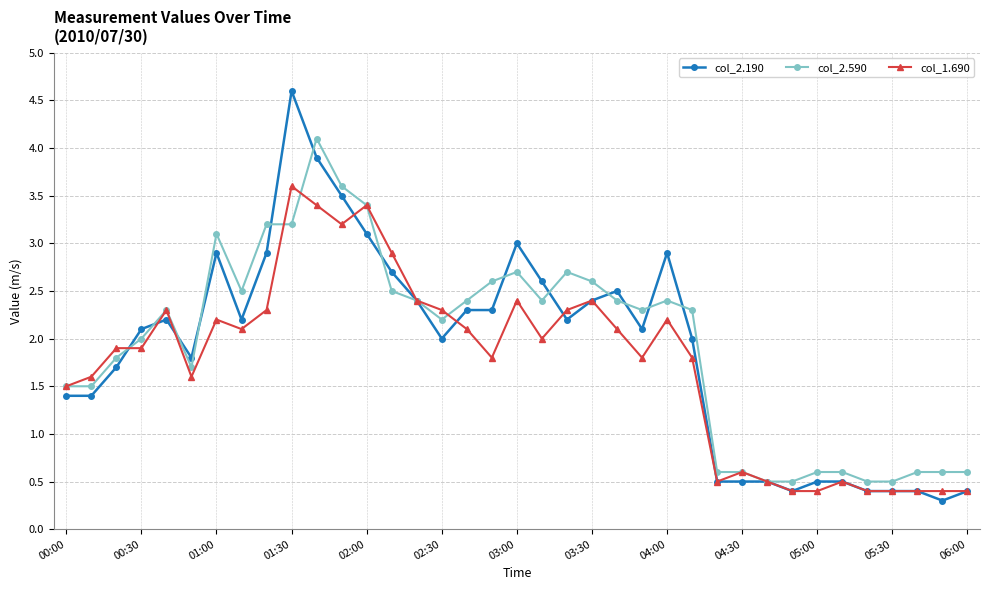

What is the smallest value displayed?

0.3